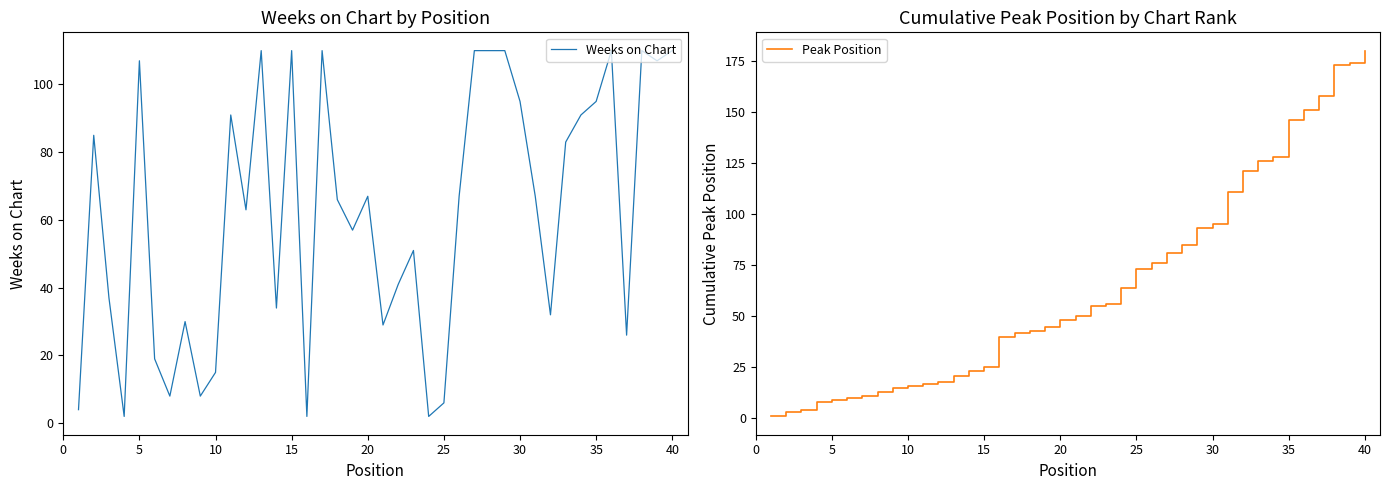

What are all the series names shown in the legend?

Weeks on Chart, Peak Position